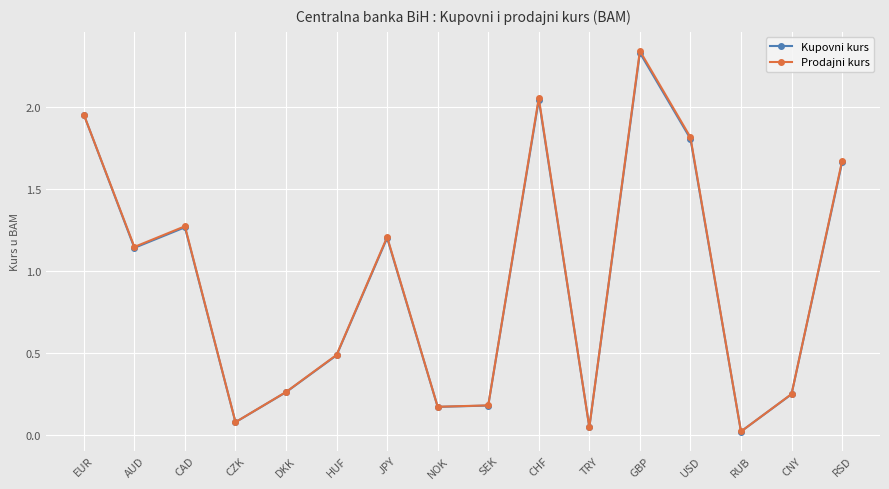

Where is Prodajni kurs nearest to the value 1?

AUD